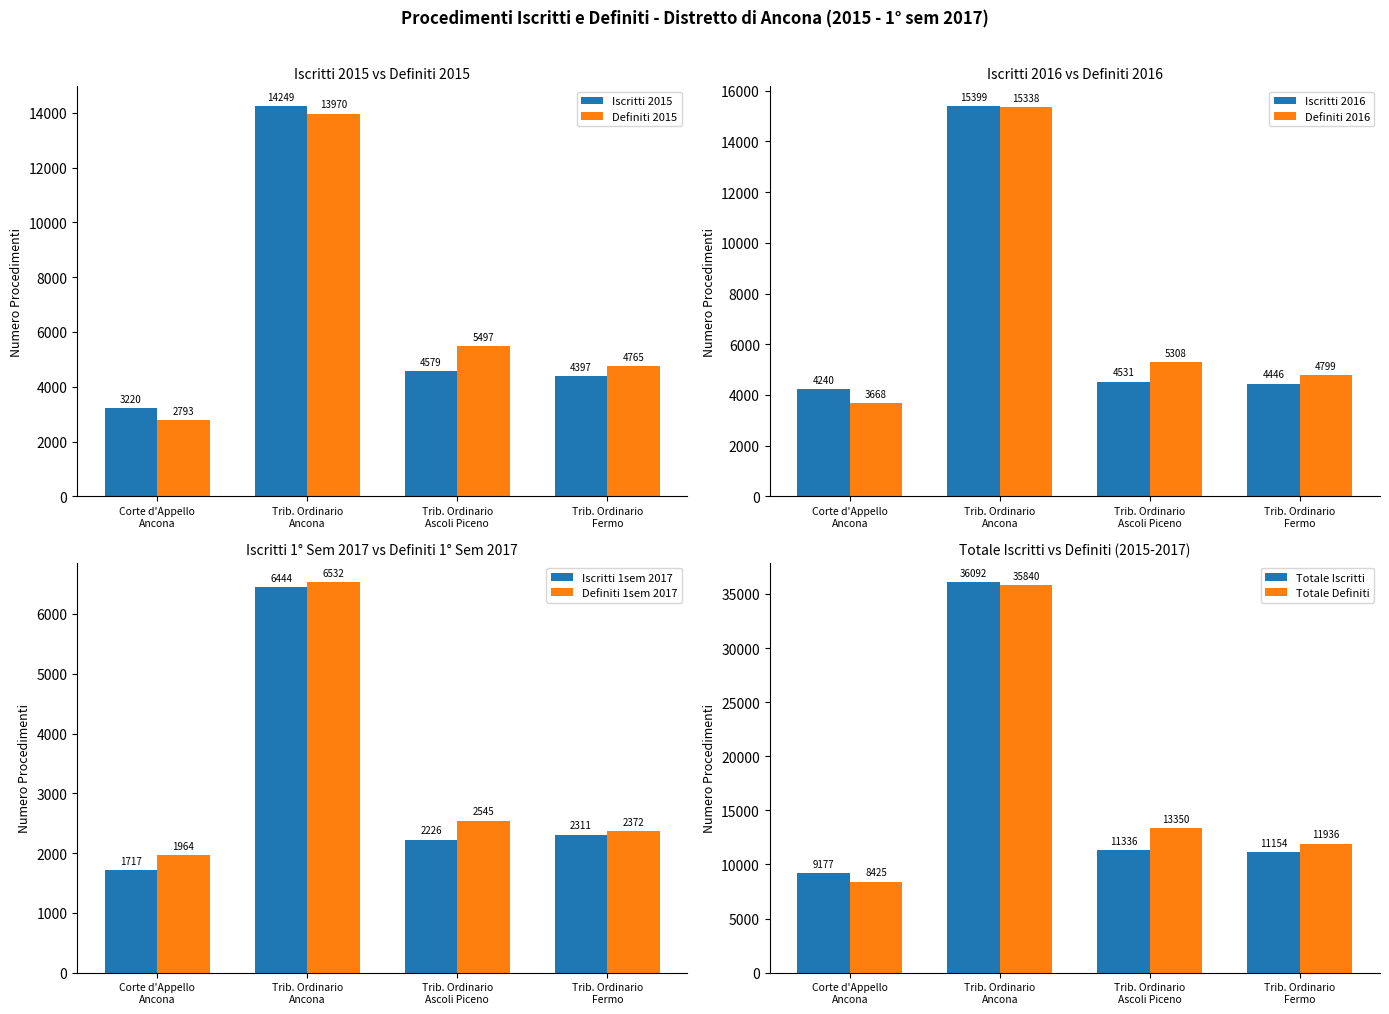

What is the minimum value for Iscritti 1sem 2017?

1717